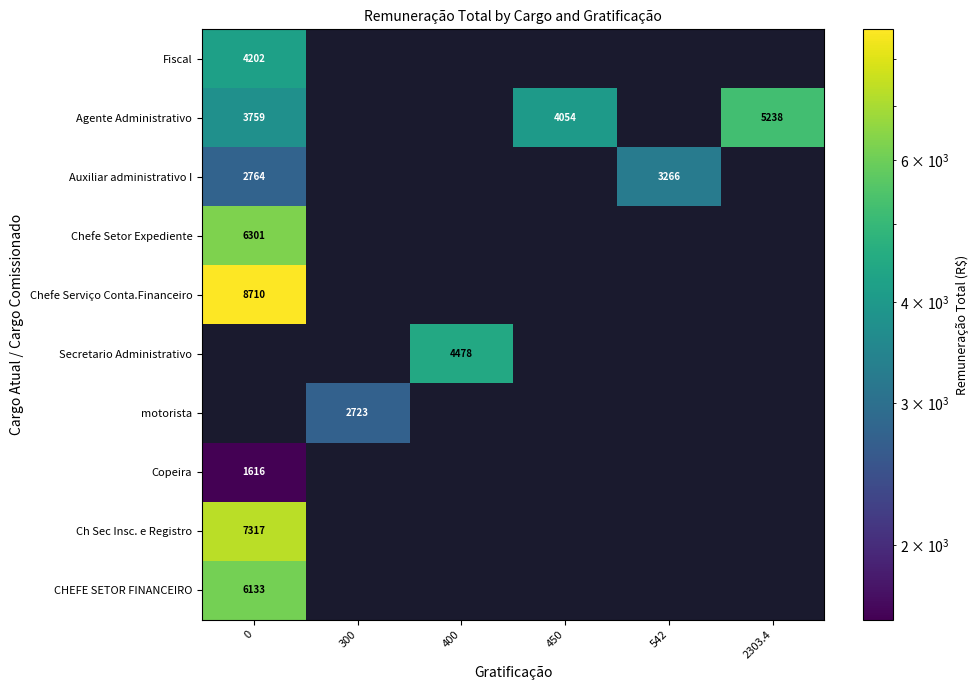

The value of Copeira at 0 is 1616. True or false?

True